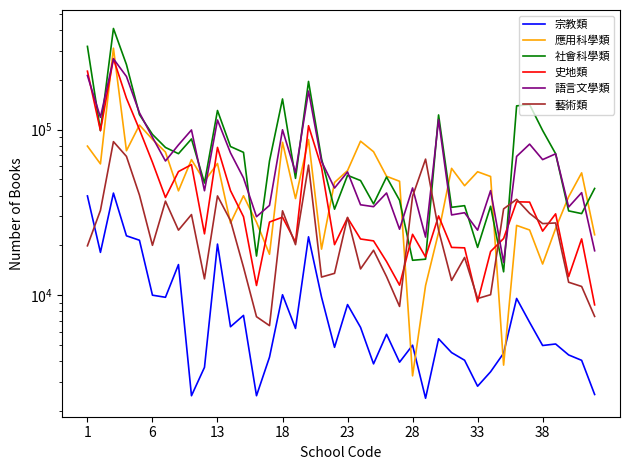

What is the total value across all series at 22?

187241